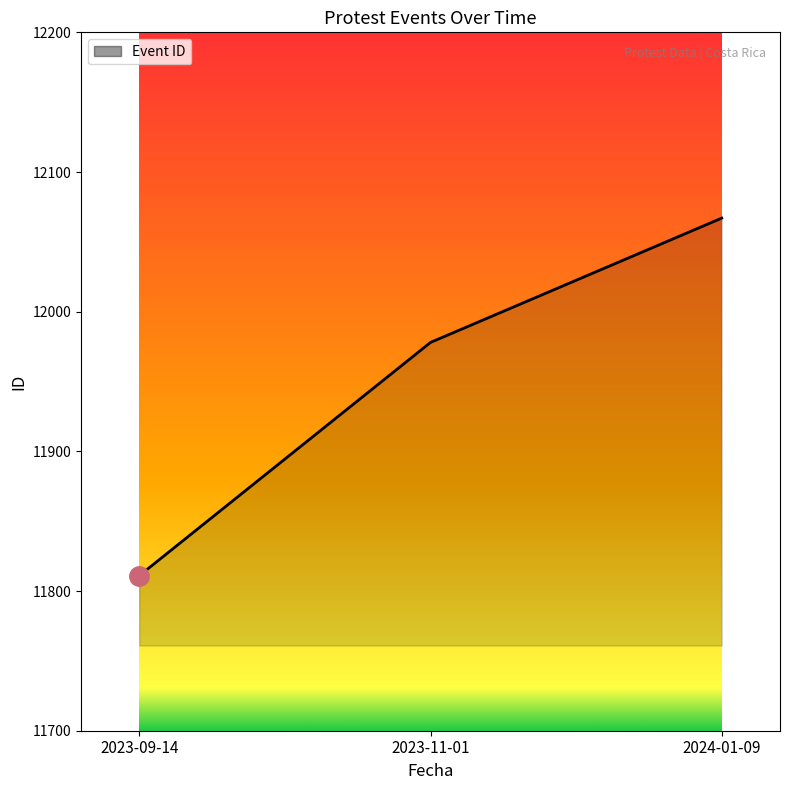

Does the chart display data point markers on the line(s)?

No